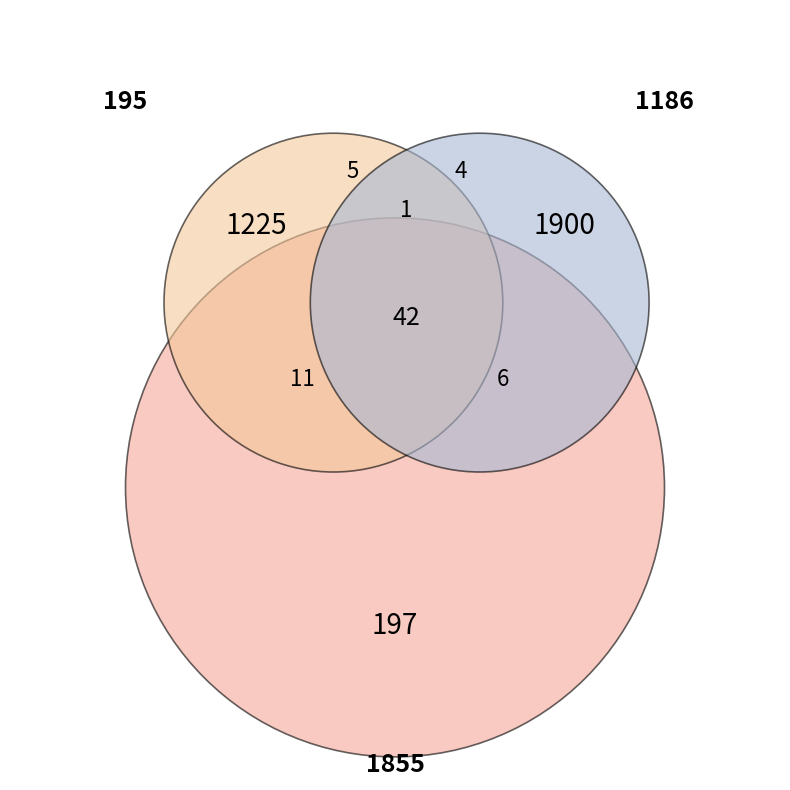

Which category has the biggest portion of the pie?

1855